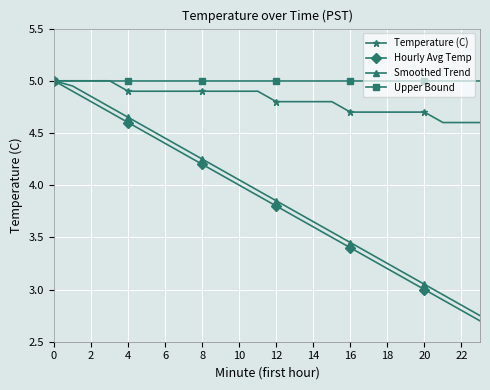

Which series has the widest spread of values?

Hourly Avg Temp